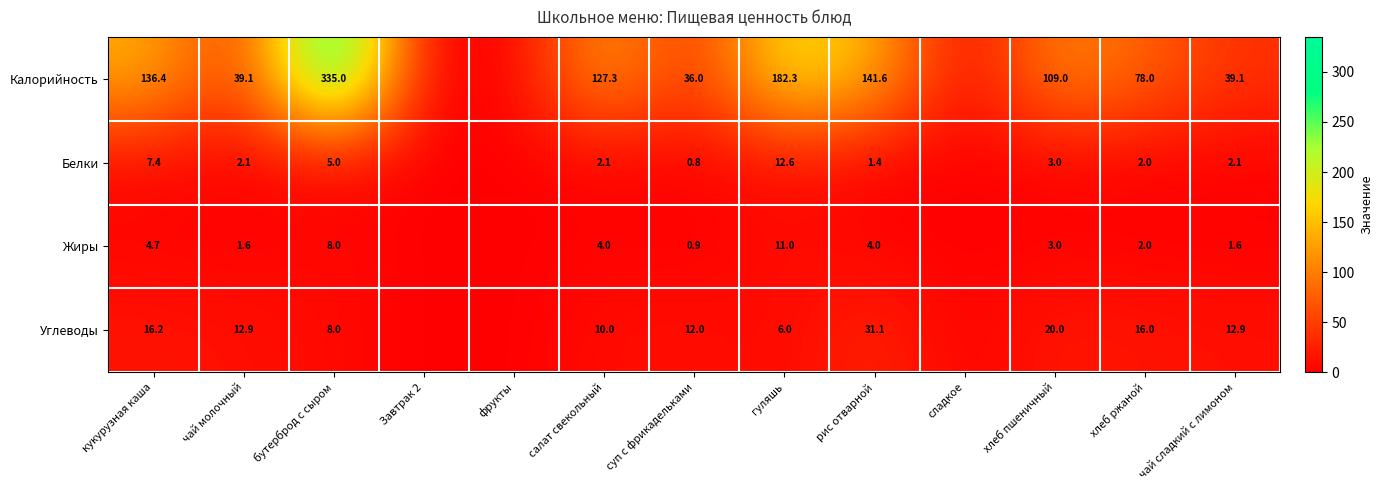

At суп с фрикадельками, list the series in order from smallest to largest.

Белки, Жиры, Углеводы, Калорийность